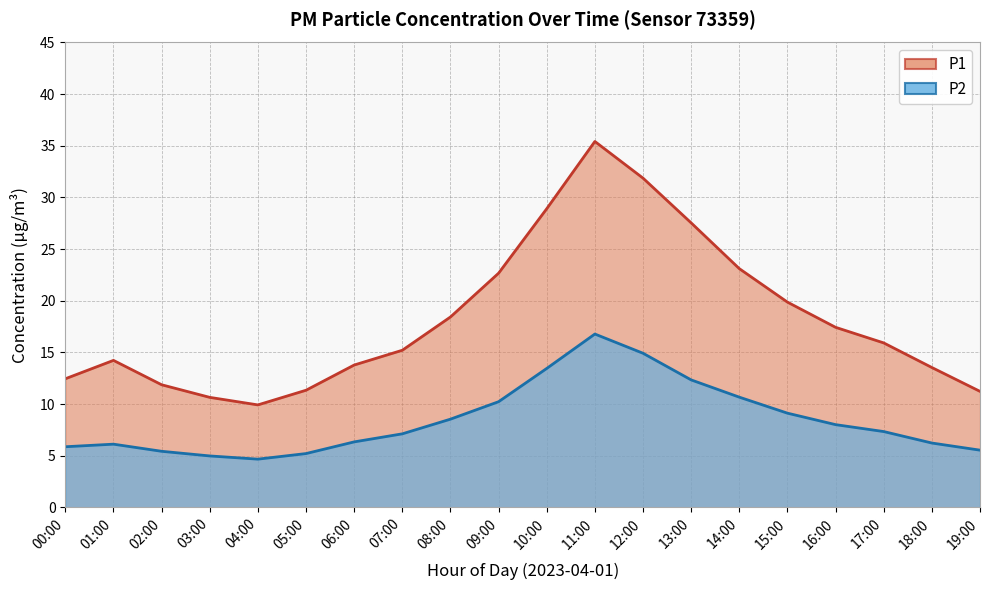

At which category does the chart reach its peak across all series?

11:00